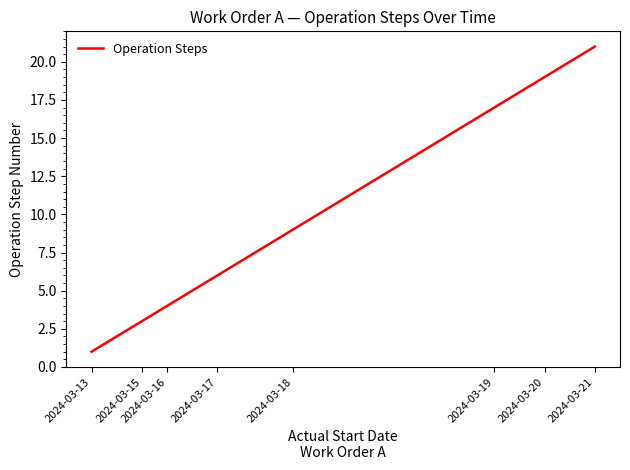

What is the maximum value shown in the chart?

21